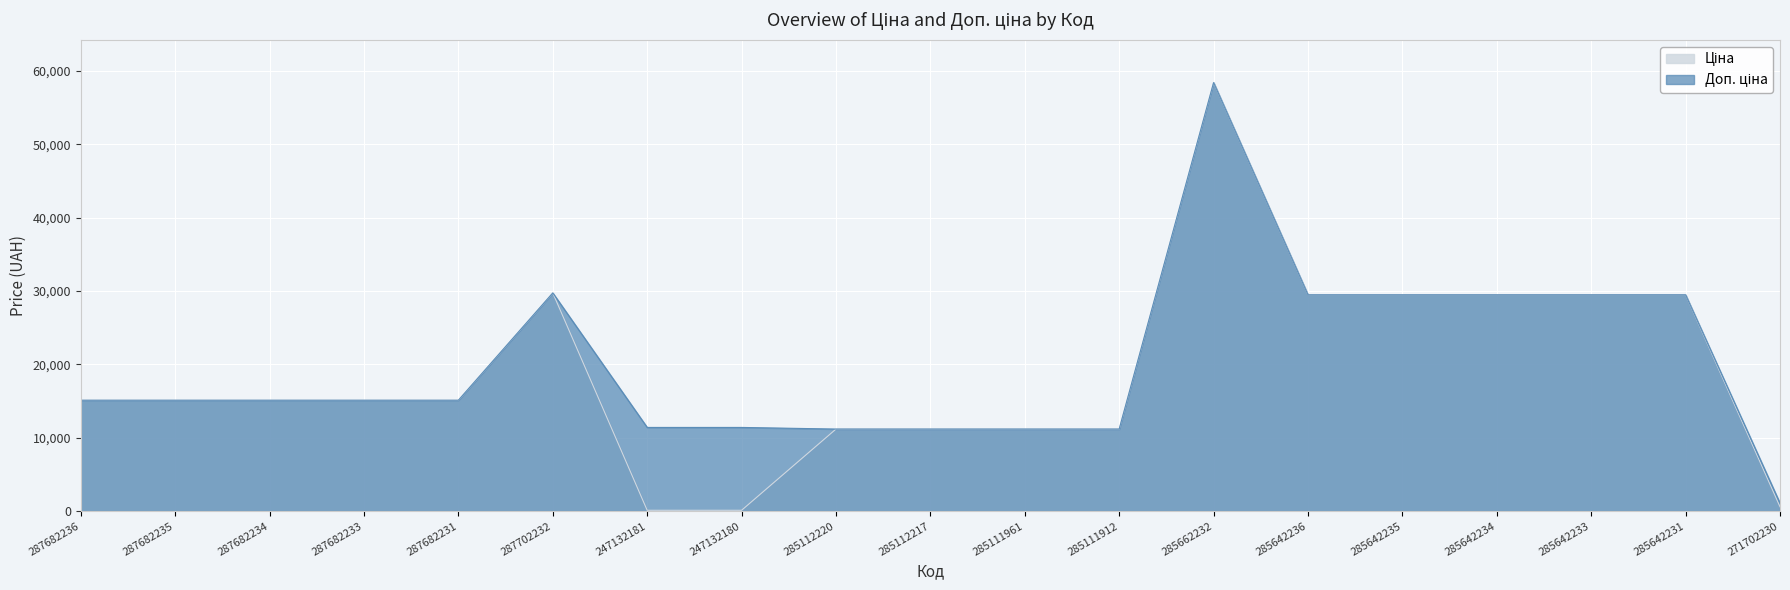

List the series in order of their peak value, highest first.

Ціна, Доп. ціна